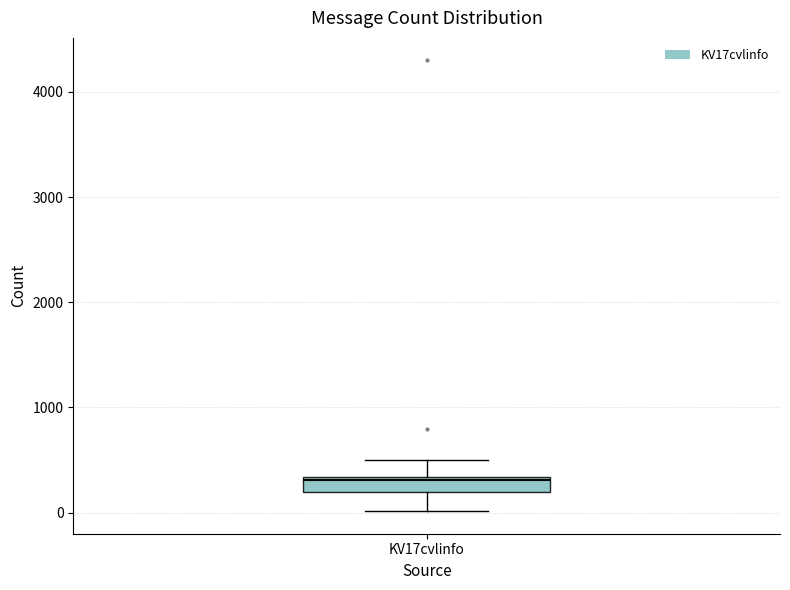

Where is the upper edge of the box for KV17cvlinfo on the y-axis? The values are not printed on the chart, so give them approximately, as read against the axis.

300